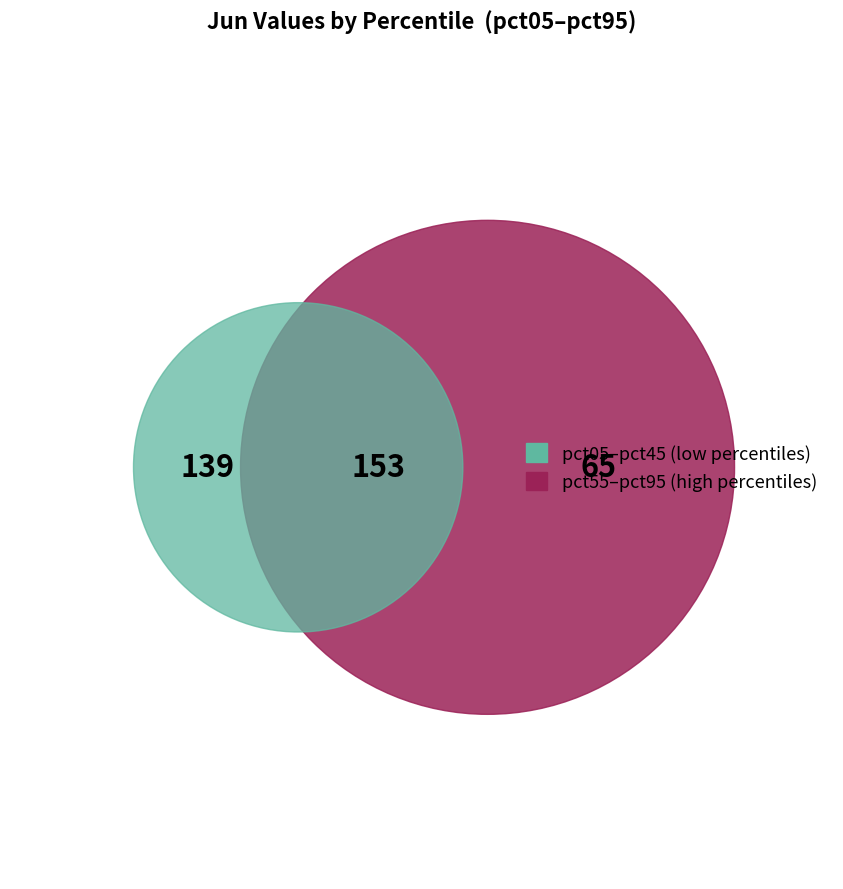

To the nearest percent, what is the combined percentage of pct05 and pct35?

28%